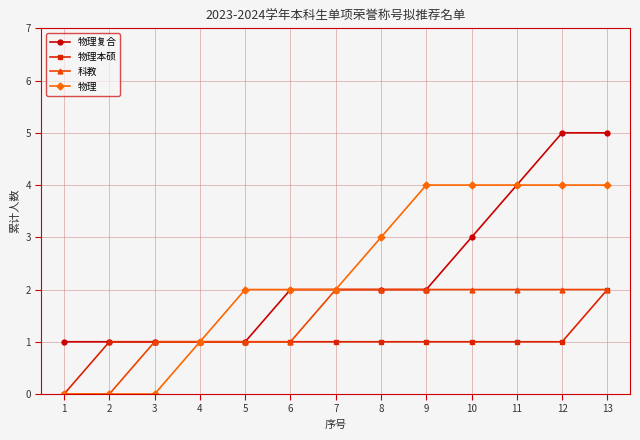

Reading right to left, list all the values displayed in this chart.

物理复合: 5	5	4	3	2	2	2	2	1	1	1	1	1
物理本硕: 2	1	1	1	1	1	1	1	1	1	1	1	0
科教: 2	2	2	2	2	2	2	1	1	1	1	0	0
物理: 4	4	4	4	4	3	2	2	2	1	0	0	0